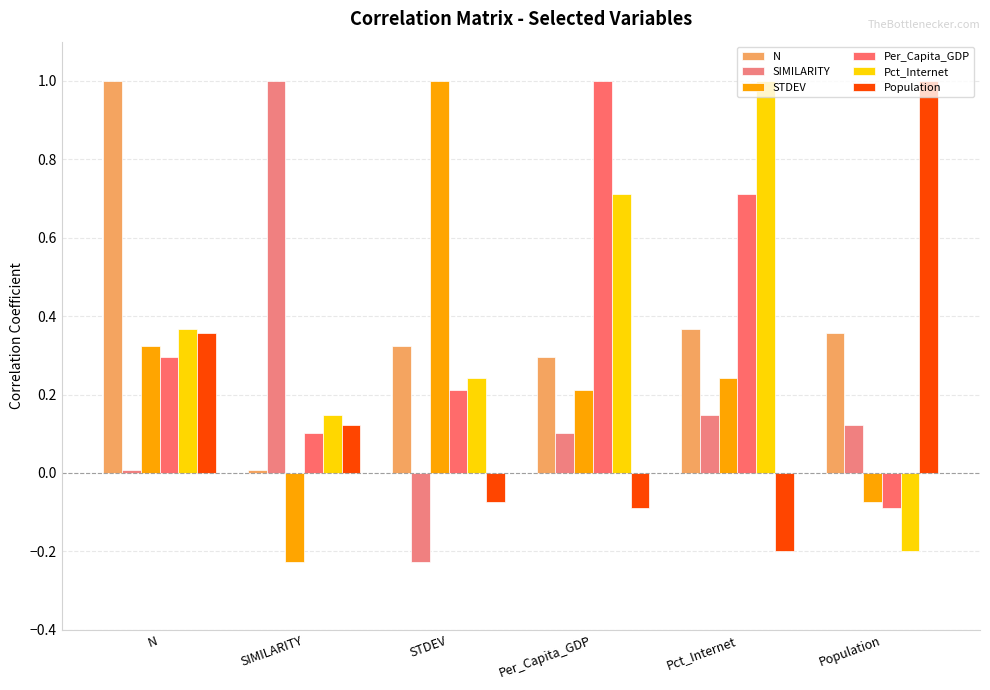

How many bars are there in total?

36